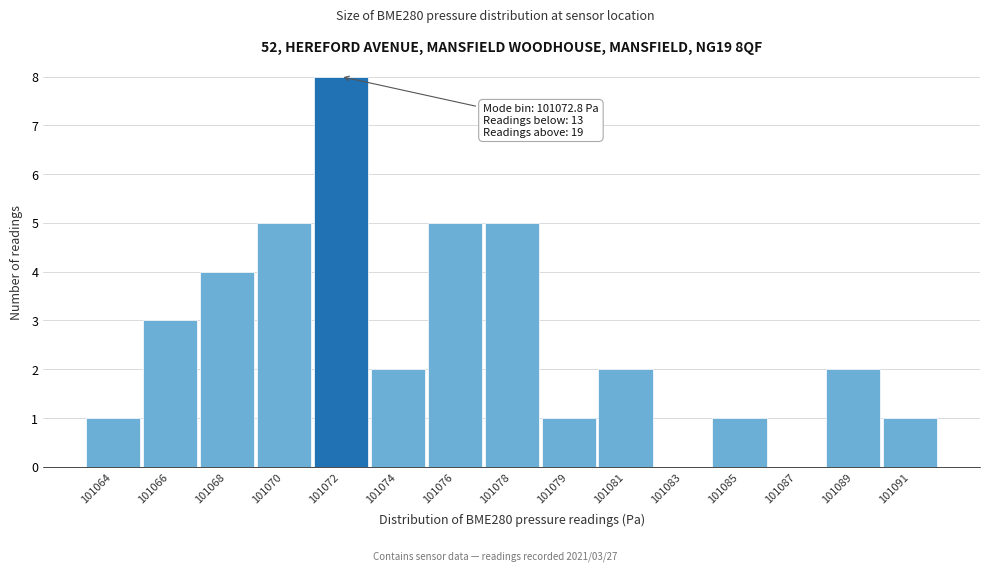

Reading left to right, what are all the values shown in this chart?

101064=1	101066=3	101068=4	101070=5	101072=8	101074=2	101076=5	101078=5	101079=1	101081=2	101083=0	101085=1	101087=0	101089=2	101091=1